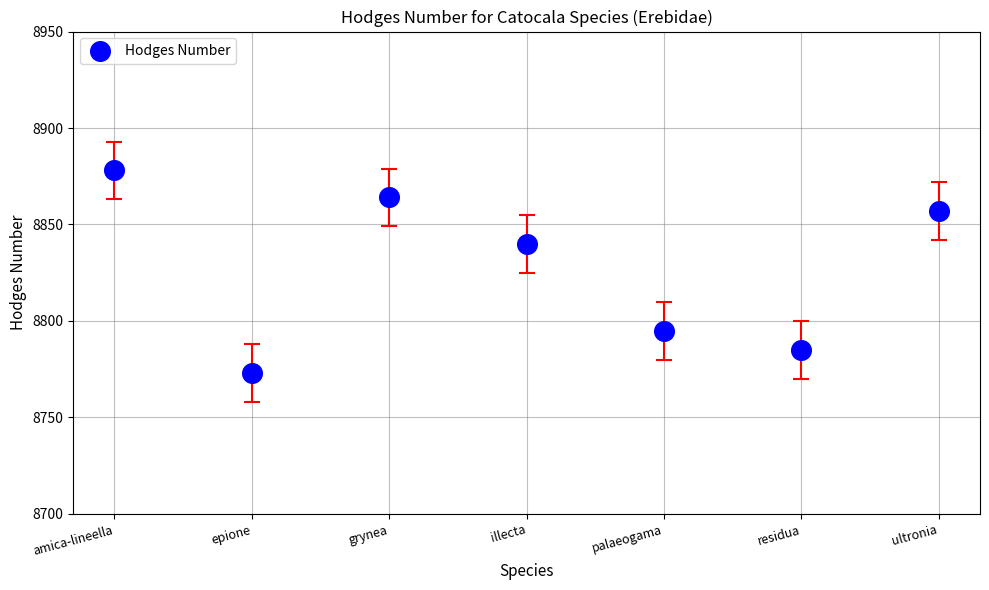

What is the range of Y values (max minus min)?

105